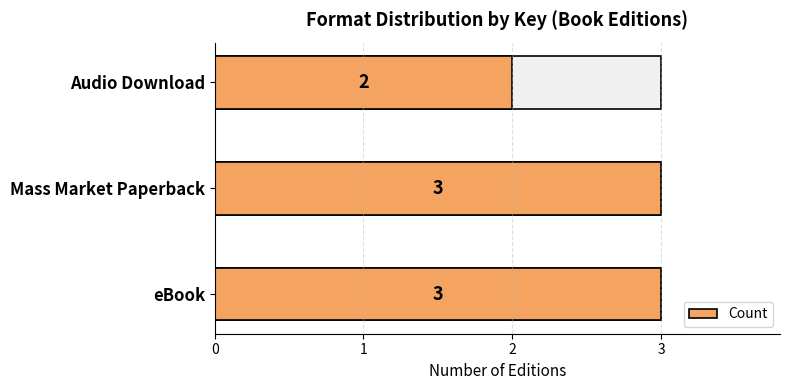

What is the sum of all values?

8